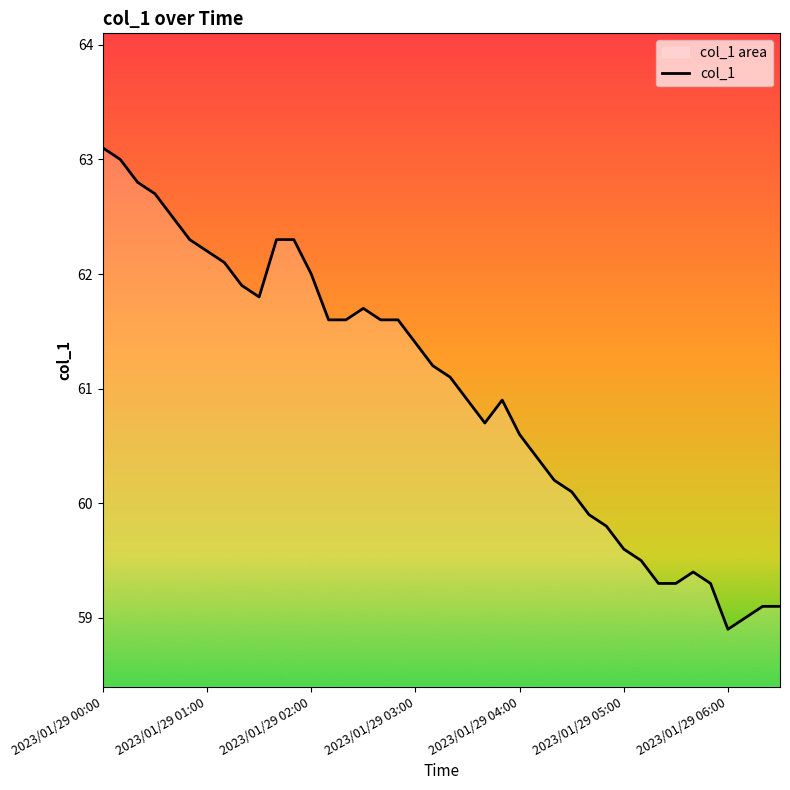

How many values are below 61?

19